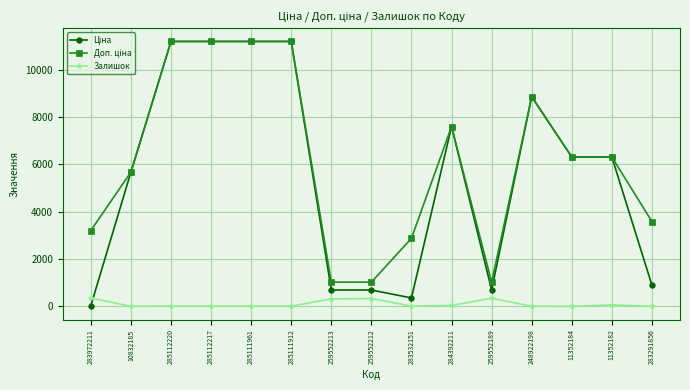

At how many categories does at least one series exceed 7734?

5